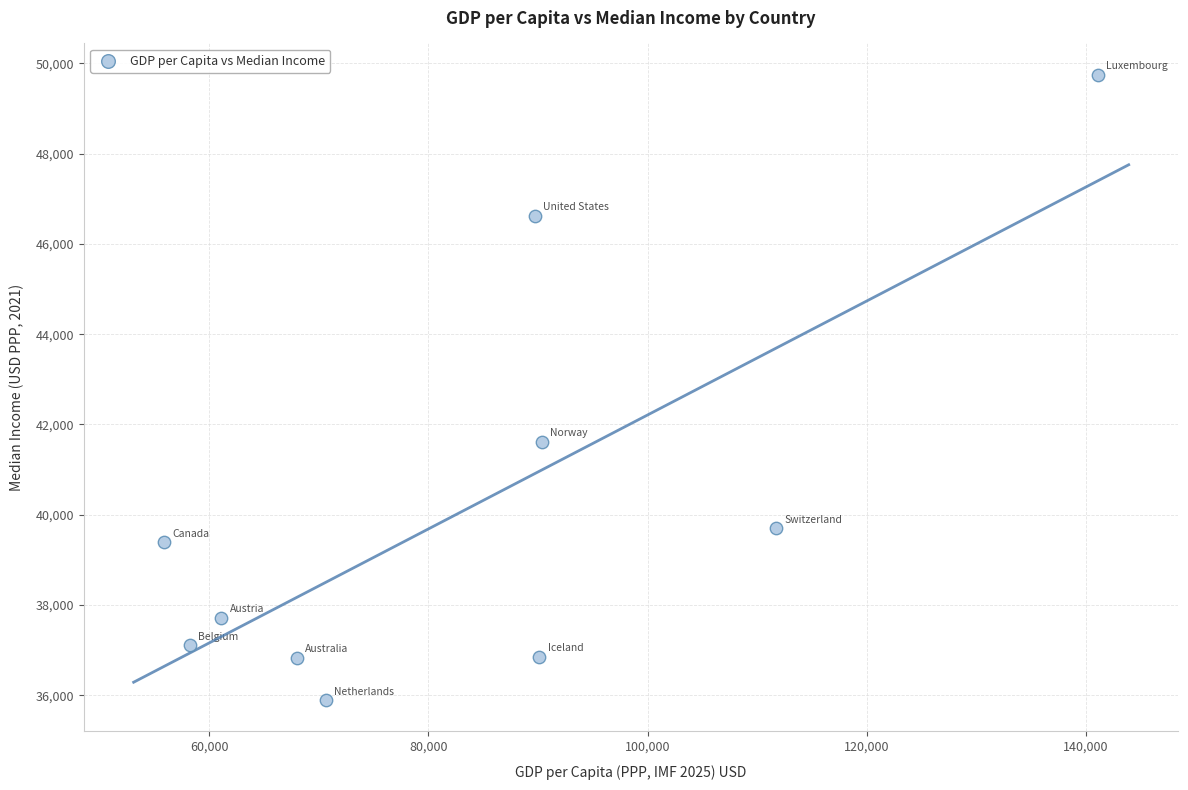

What is the average X value?

83671